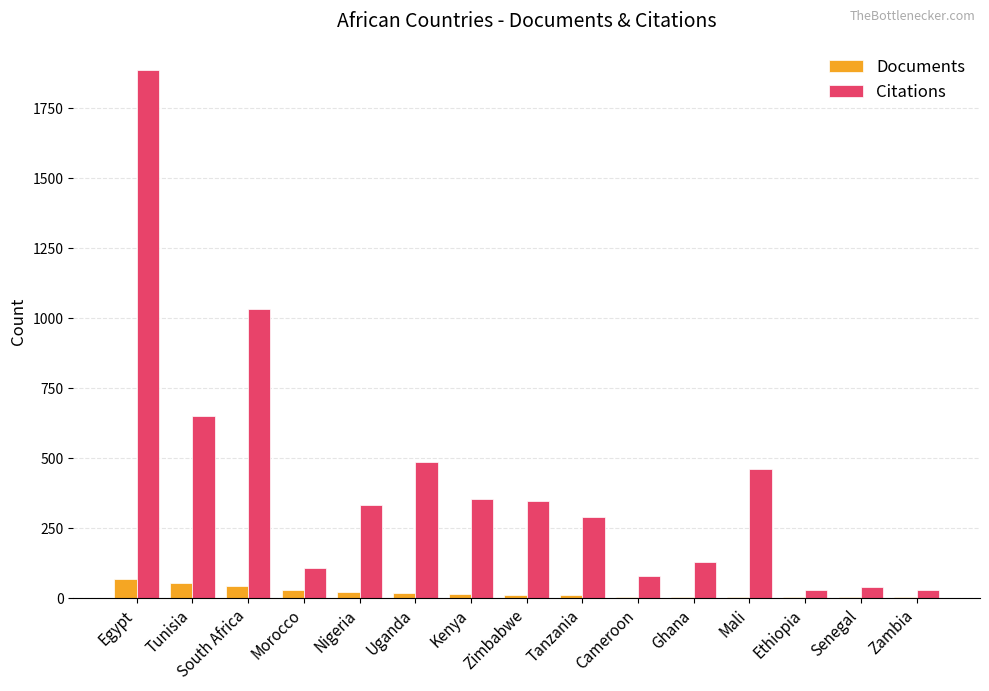

At which label does Citations first exceed 334?

Egypt